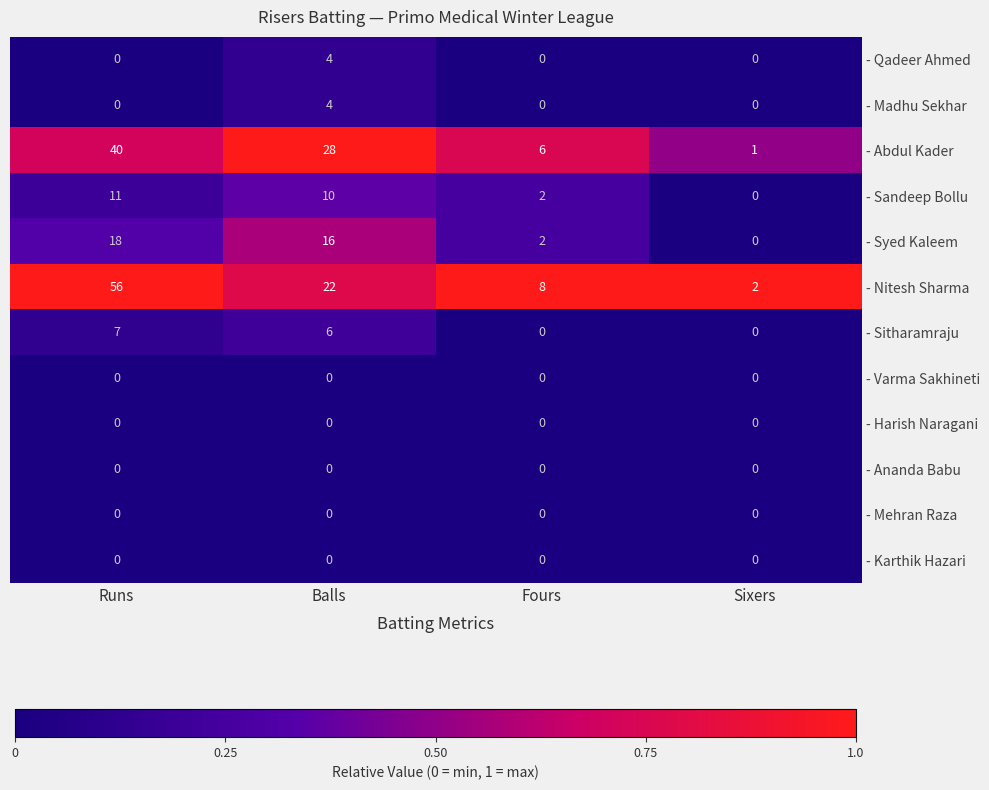

At how many categories does at least one series exceed 0?

4